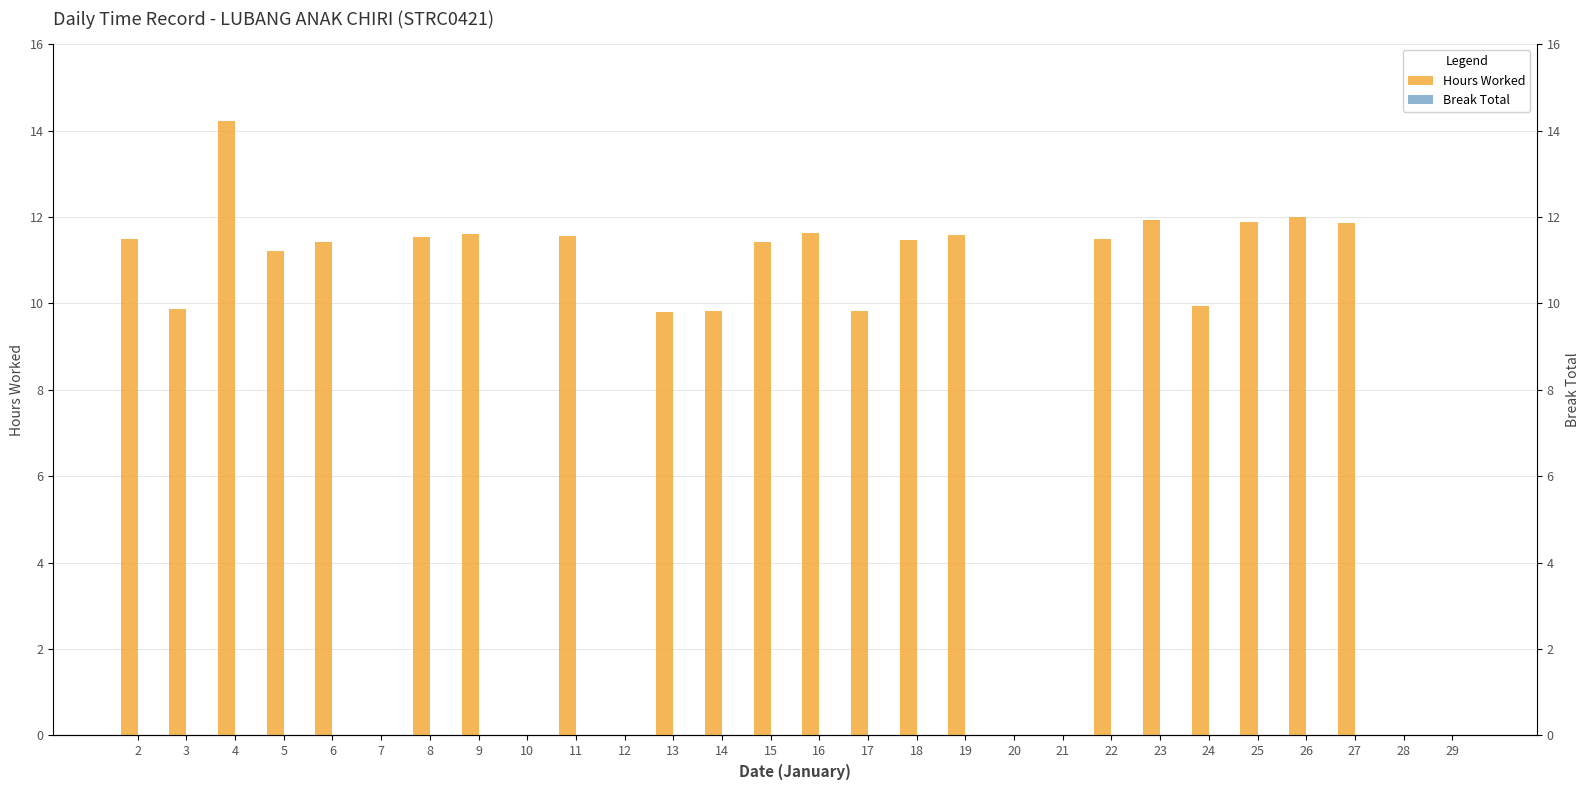

Reading left to right, transcribe all the data shown in this chart.

Hours Worked: 2=11.5	3=9.9	4=14.2	5=11.2	6=11.4	7=0.0	8=11.5	9=11.6	10=0.0	11=11.6	12=0.0	13=9.8	14=9.8	15=11.4	16=11.6	17=9.8	18=11.5	19=11.6	20=0.0	21=0.0	22=11.5	23=11.9	24=9.9	25=11.9	26=12.0	27=11.9	28=0.0	29=0.0
Break Total: 2=0.0	3=0.0	4=0.0	5=0.0	6=0.0	7=0.0	8=0.0	9=0.0	10=0.0	11=0.0	12=0.0	13=0.0	14=0.0	15=0.0	16=0.0	17=0.0	18=0.0	19=0.0	20=0.0	21=0.0	22=0.0	23=0.0	24=0.0	25=0.0	26=0.0	27=0.0	28=0.0	29=0.0